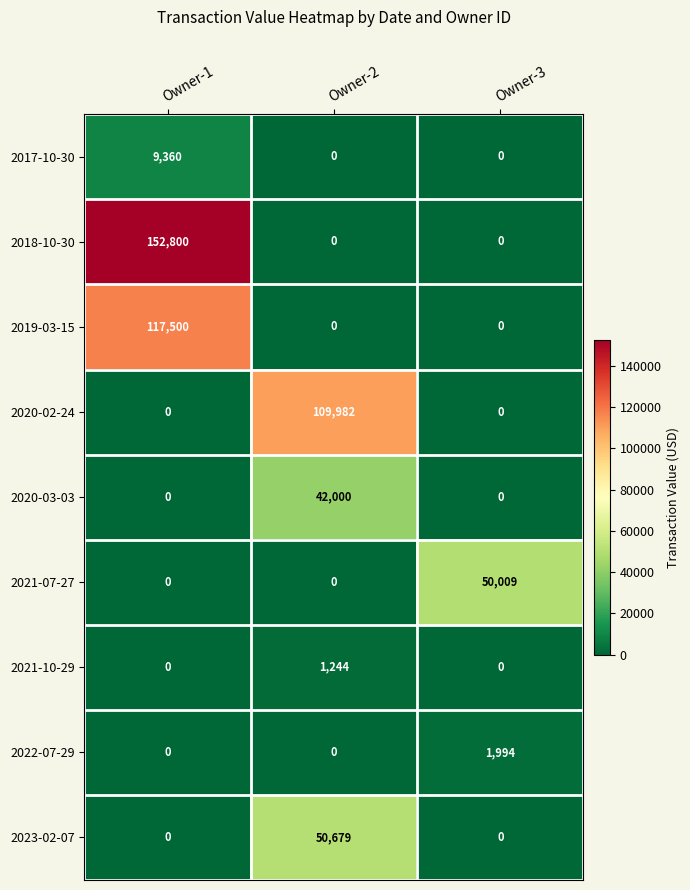

Reading left to right, extract all data points from this chart.

2017-10-30: 9360	0	0
2018-10-30: 152800	0	0
2019-03-15: 117500	0	0
2020-02-24: 0	109982	0
2020-03-03: 0	42000	0
2021-07-27: 0	0	50009
2021-10-29: 0	1244	0
2022-07-29: 0	0	1994
2023-02-07: 0	50679	0